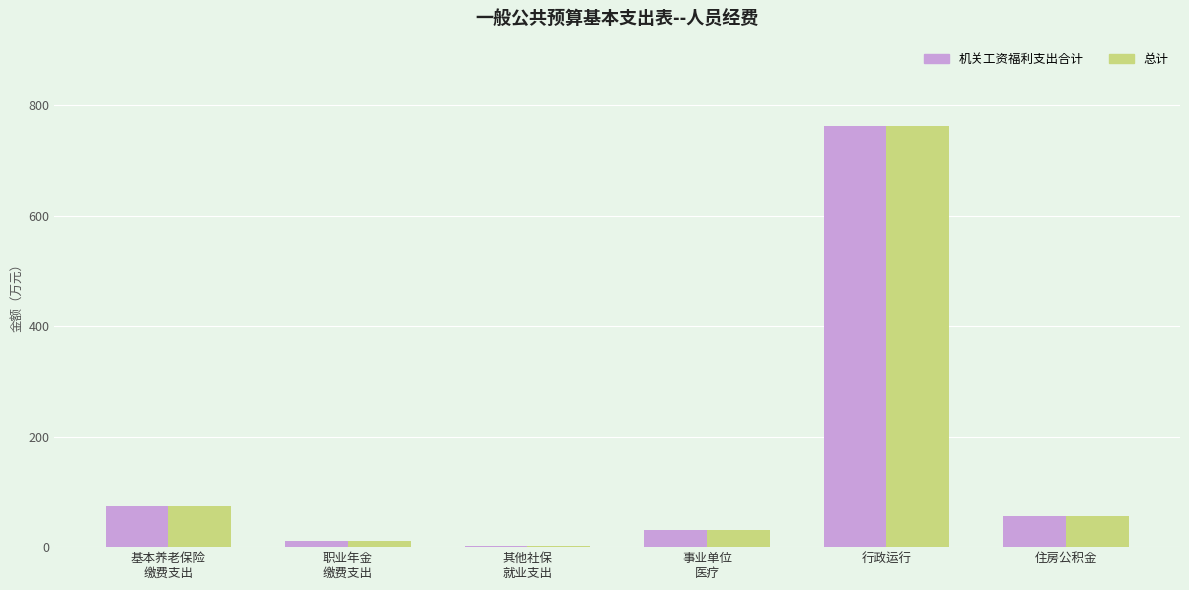

What is the greatest value displayed?

762.6